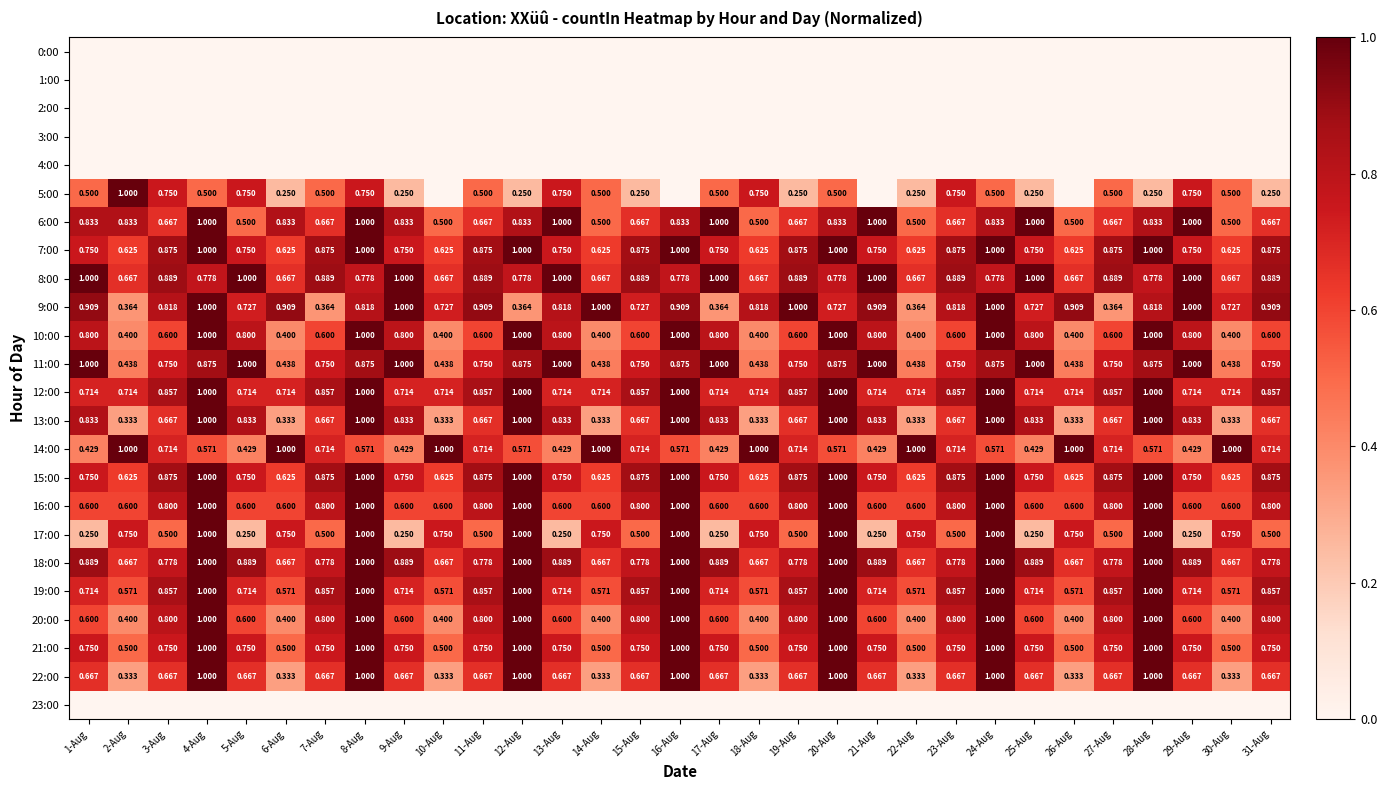

Is it true that 16:00 equals 0.6 at 26-Aug?

True